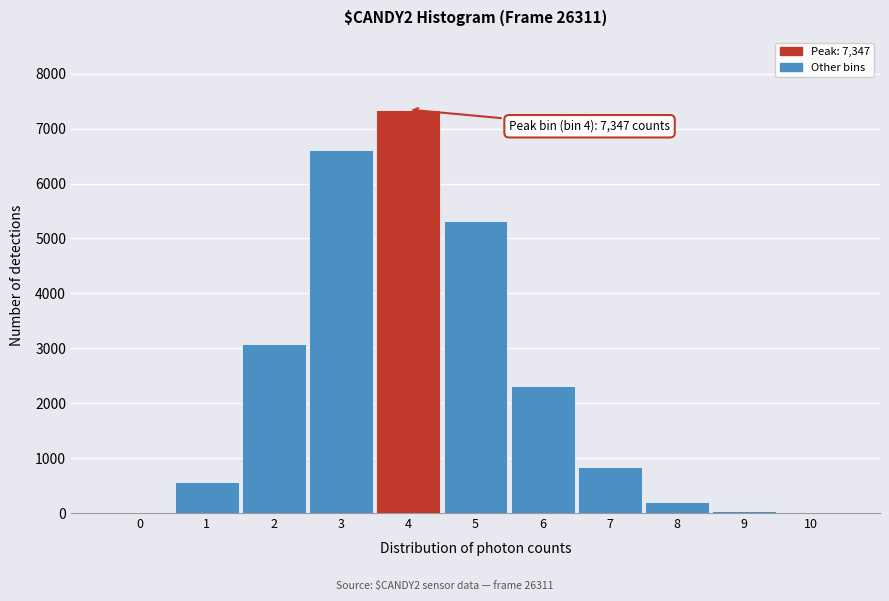

Is it true that the value at 3 is 2456?

False